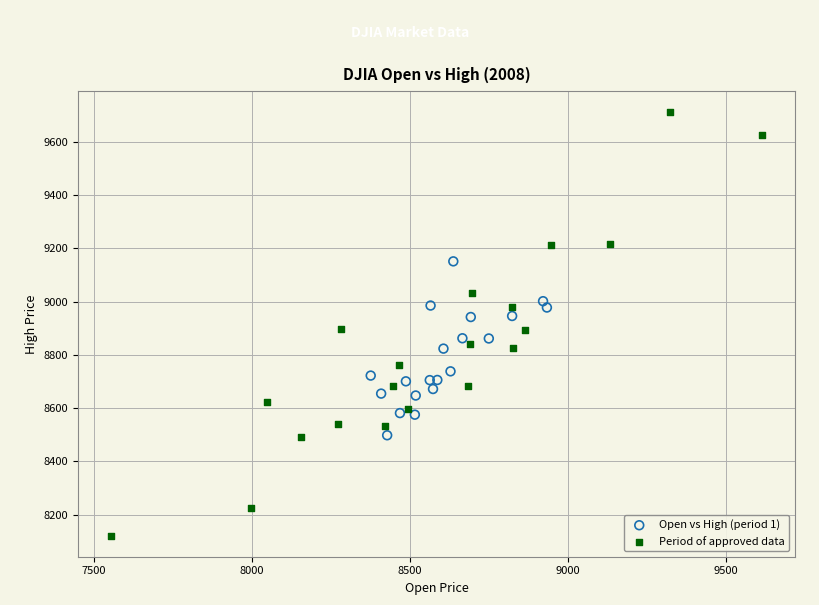

Which series contains the lowest Y value?

Period of approved data